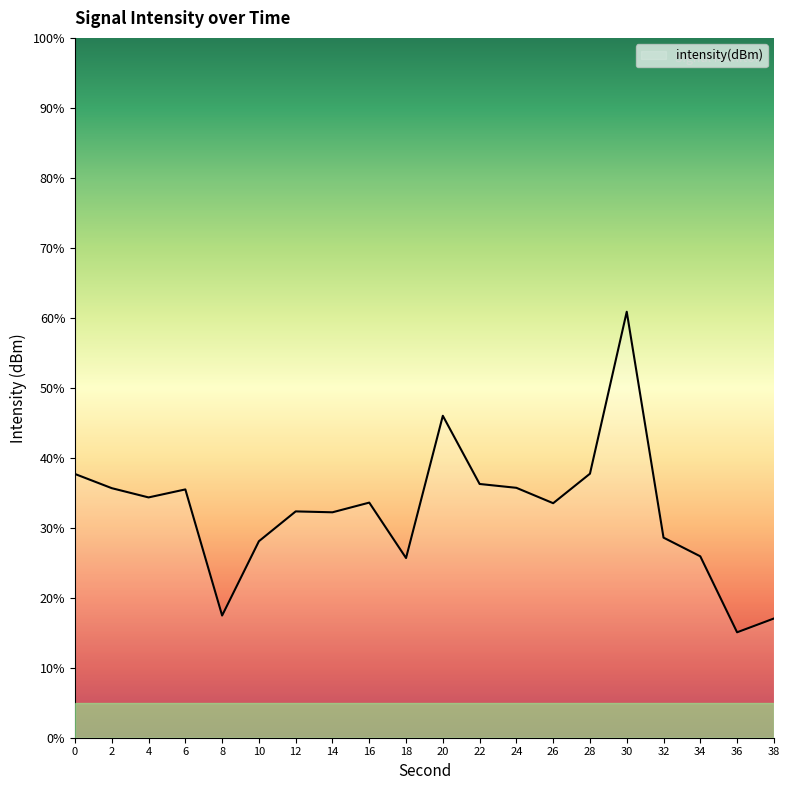

Which label corresponds to the smallest value in the chart?

36